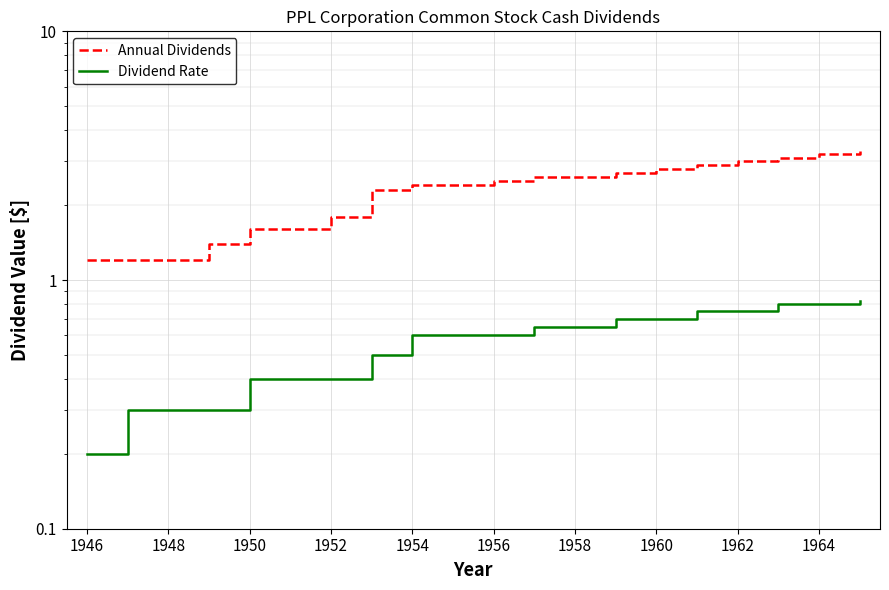

Count the number of categories in the chart.

20